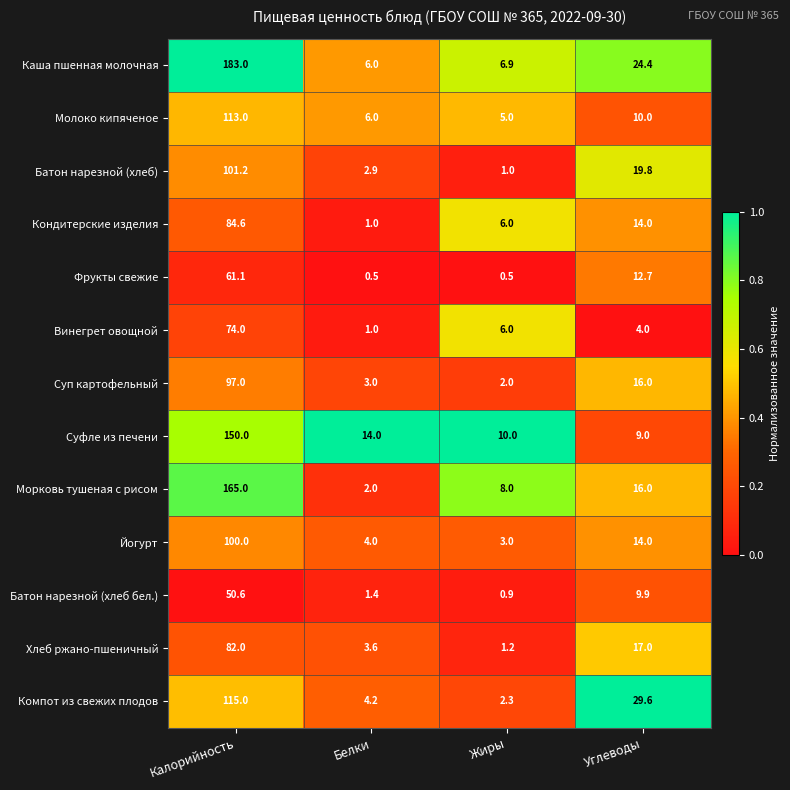

Between Калорийность and Углеводы, which series saw the biggest shift?

Каша пшенная молочная